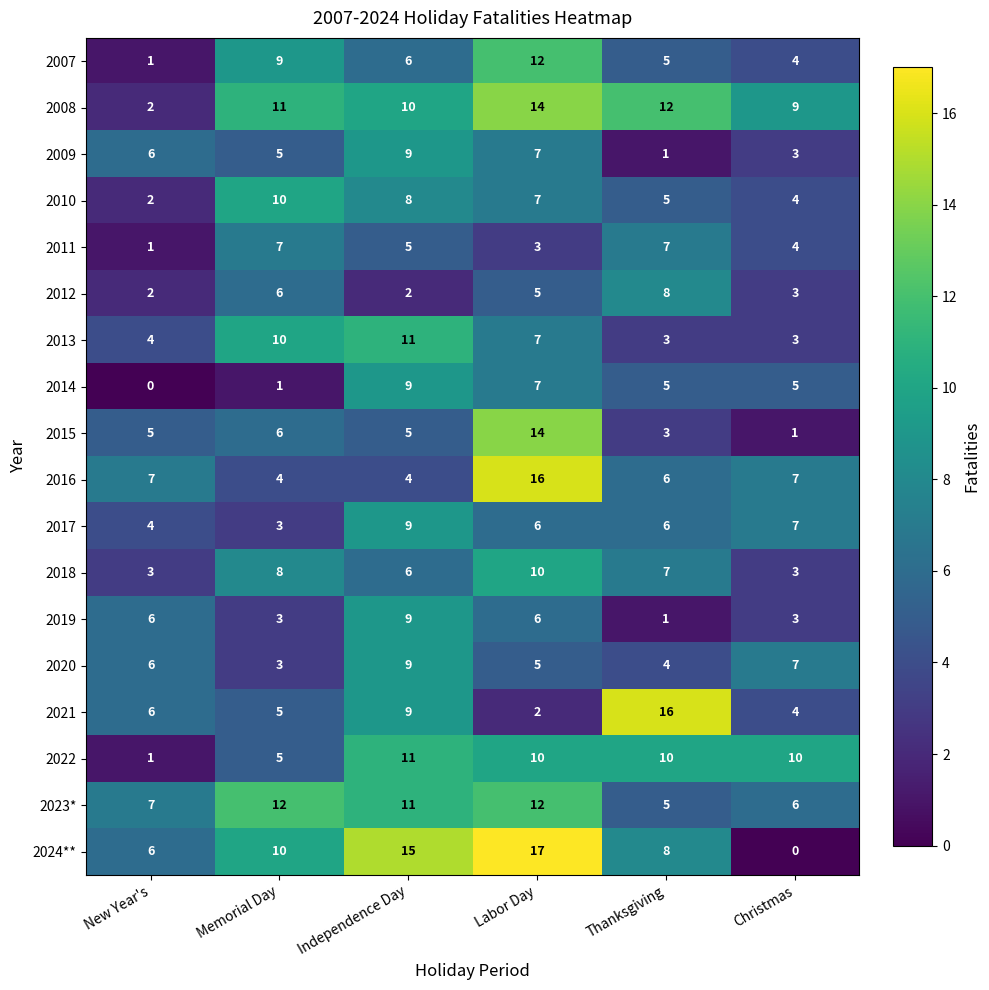

Read the 2007 value at Independence Day, to the nearest 10.

10